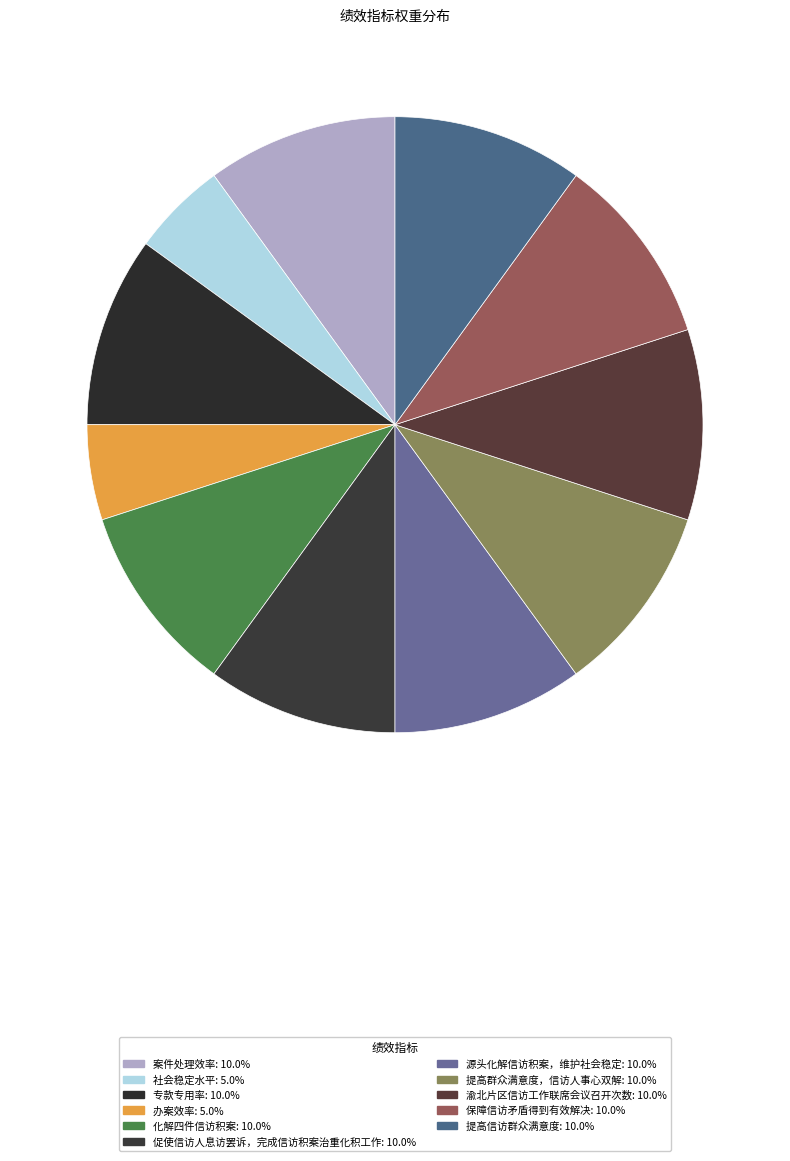

How many segments does this pie chart have?

11